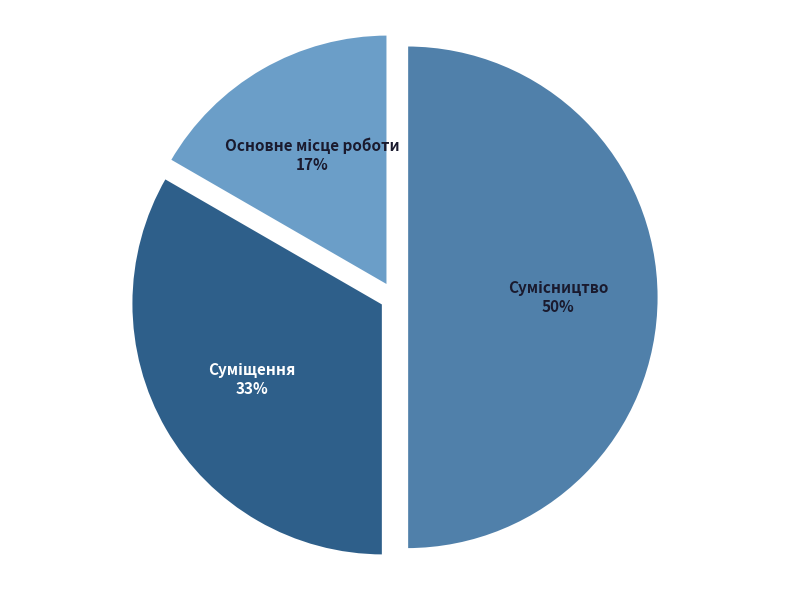

To the nearest percent, what is the average slice percentage?

33%